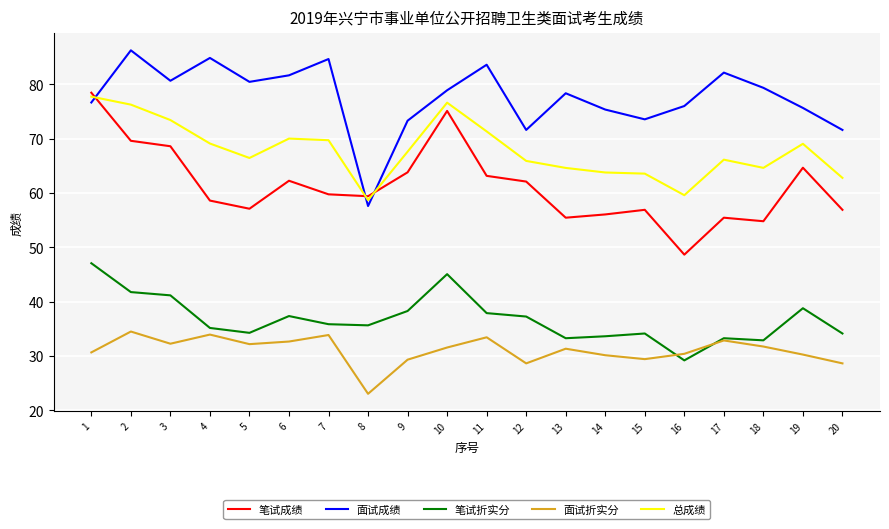

Where does the 笔试成绩 series first go above 59?

1